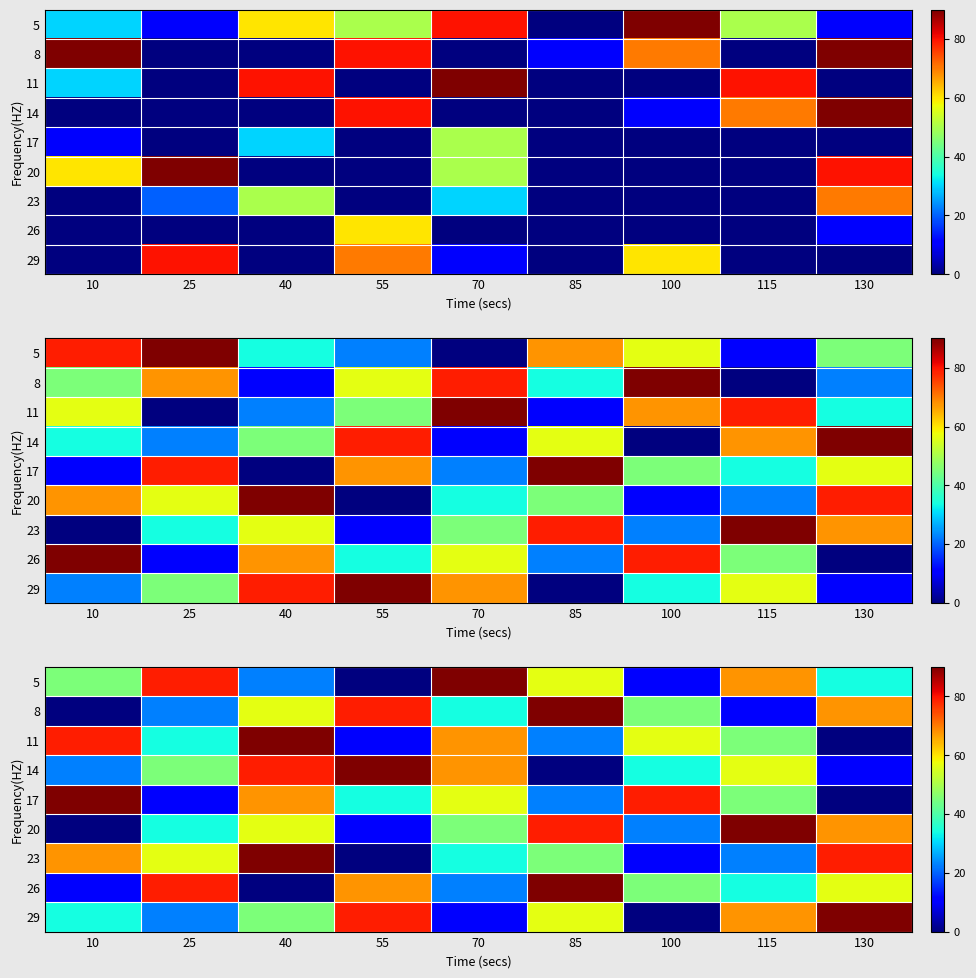

Is it true that 11 equals 90.0 at 40?

True